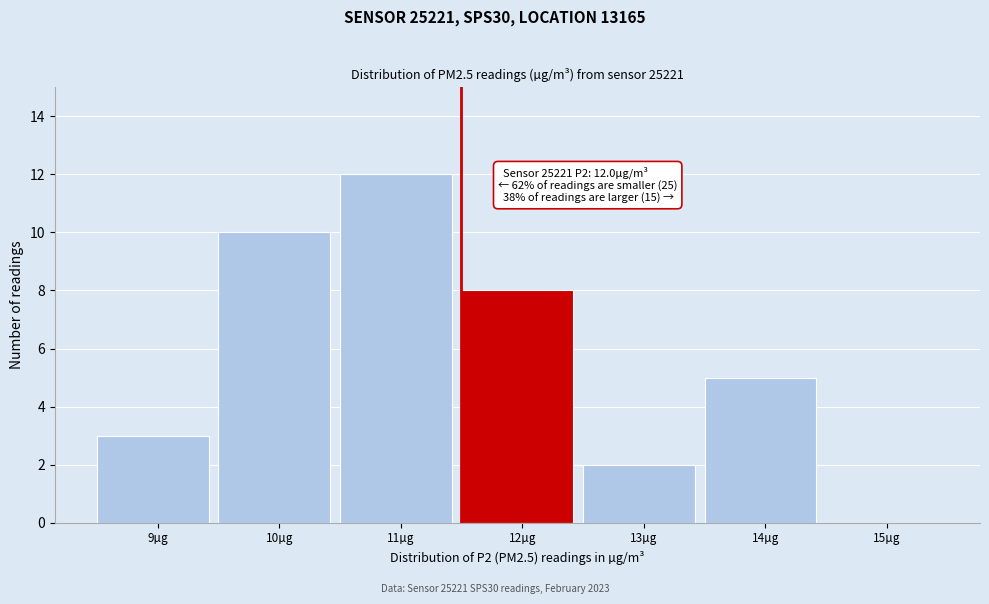

The chart shows a value of 12 at 11µg. True or false?

True